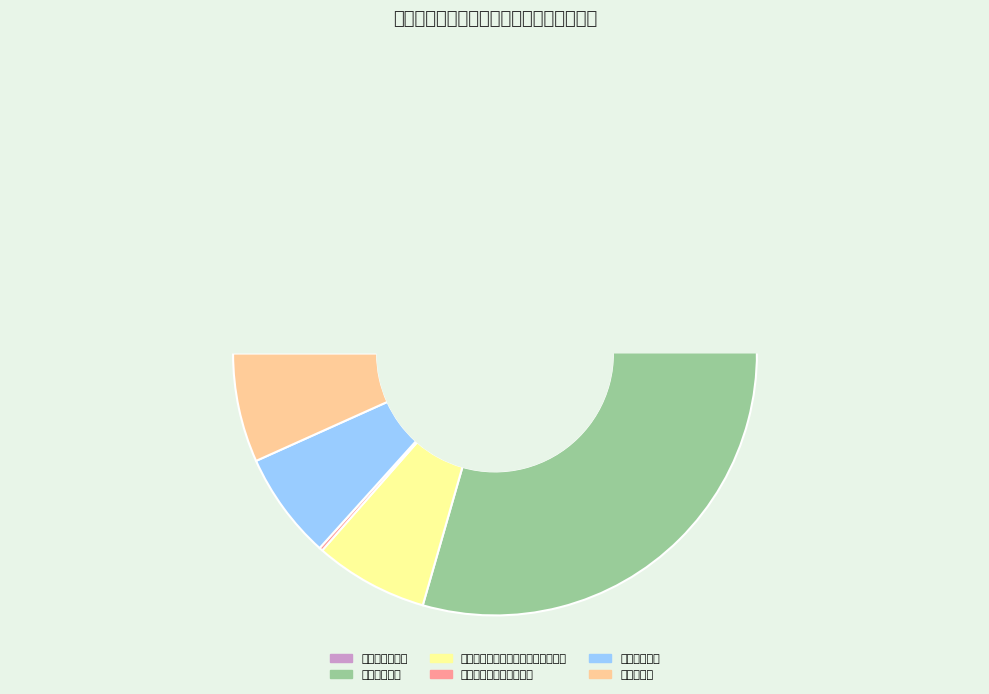

Which has a higher value, 艺术表演团体 or 住房公积金?

艺术表演团体